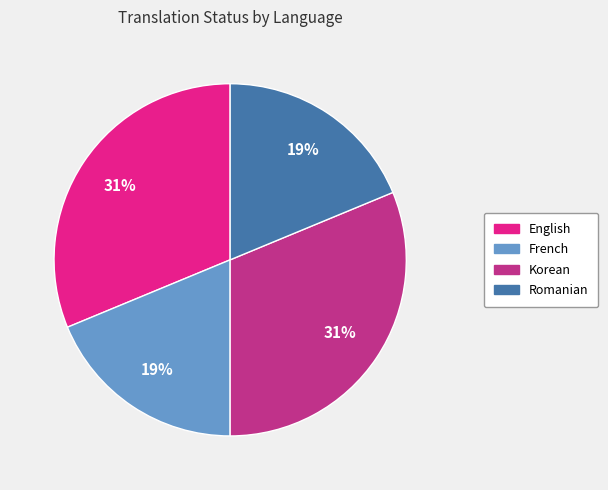

To the nearest percent, what percentage of the pie is Korean?

31%